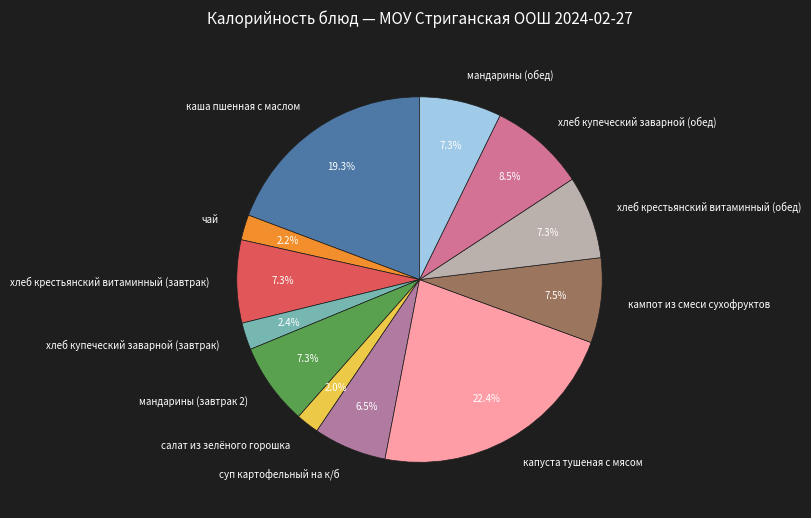

What is the largest slice in the pie chart?

капуста тушеная с мясом